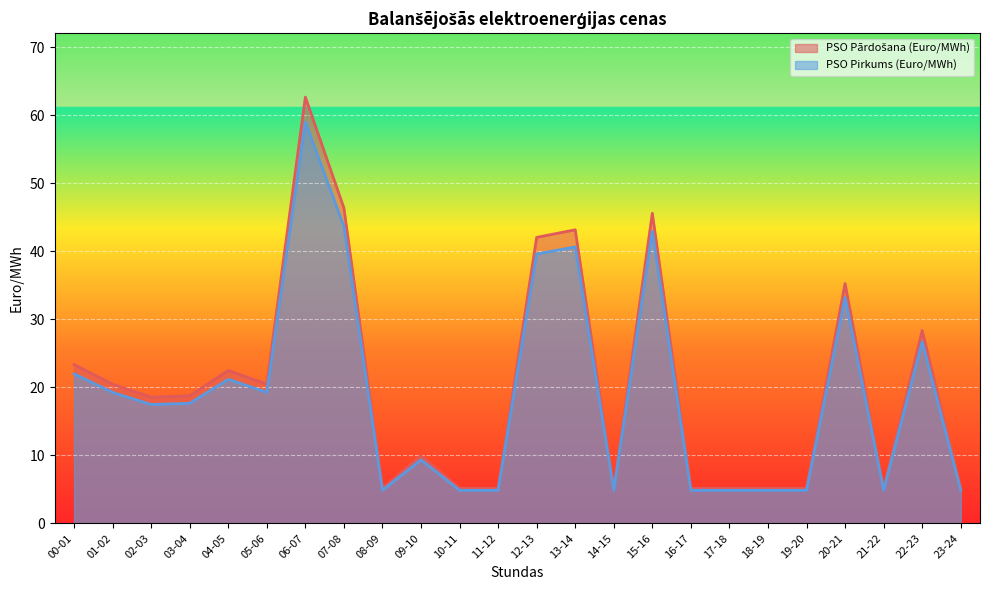

What is the label of the 4th point from the left?

03-04